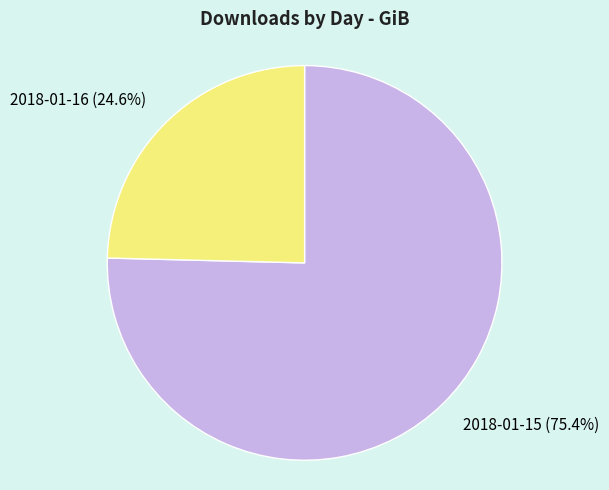

Rank the categories by value from lowest to highest.

2018-01-16, 2018-01-15